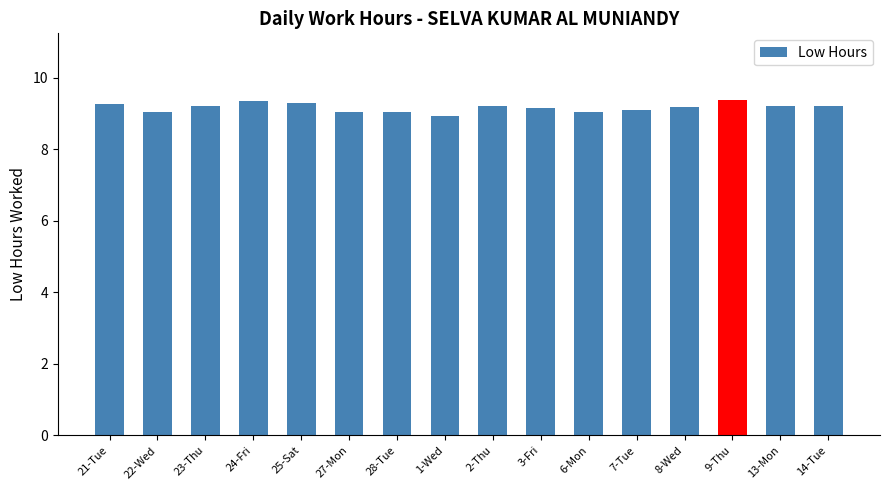

How many bars are there in total?

16